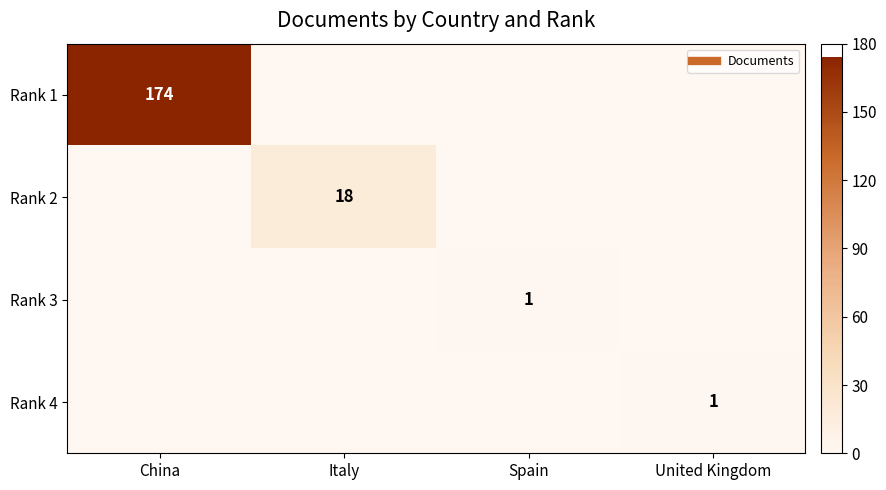

Rank the series at Italy from highest to lowest value.

Rank 2, Rank 1, Rank 3, Rank 4